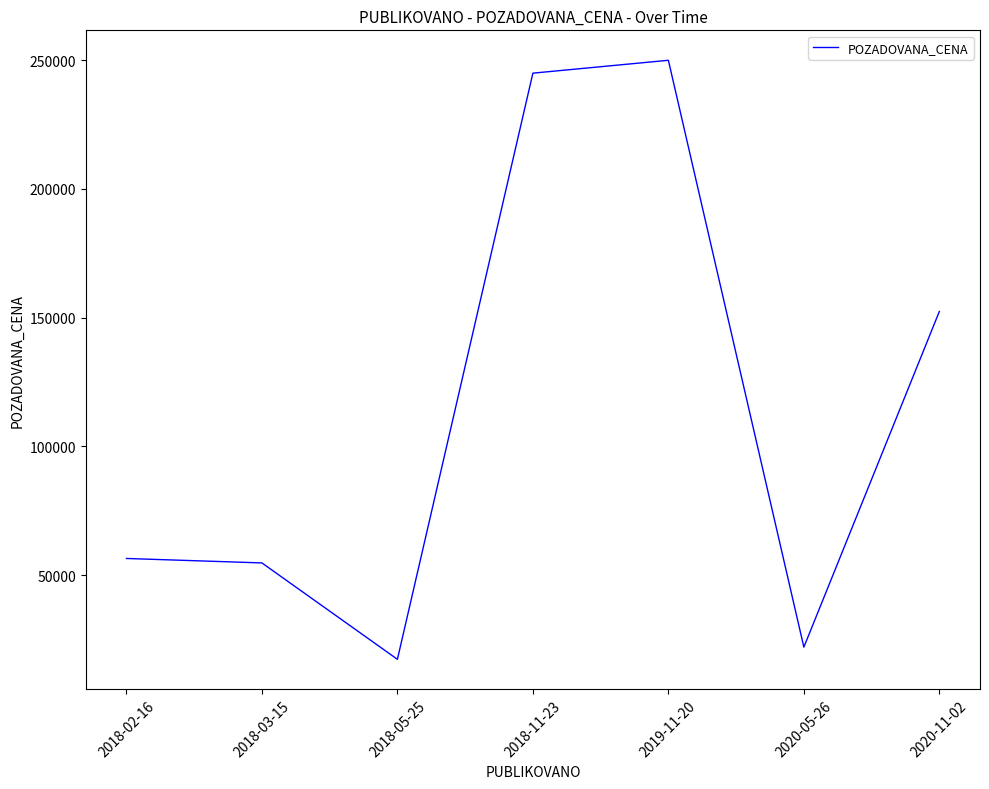

Reading left to right, list all the values displayed in this chart.

56440	54710	17260	245000	250000	22000	152414